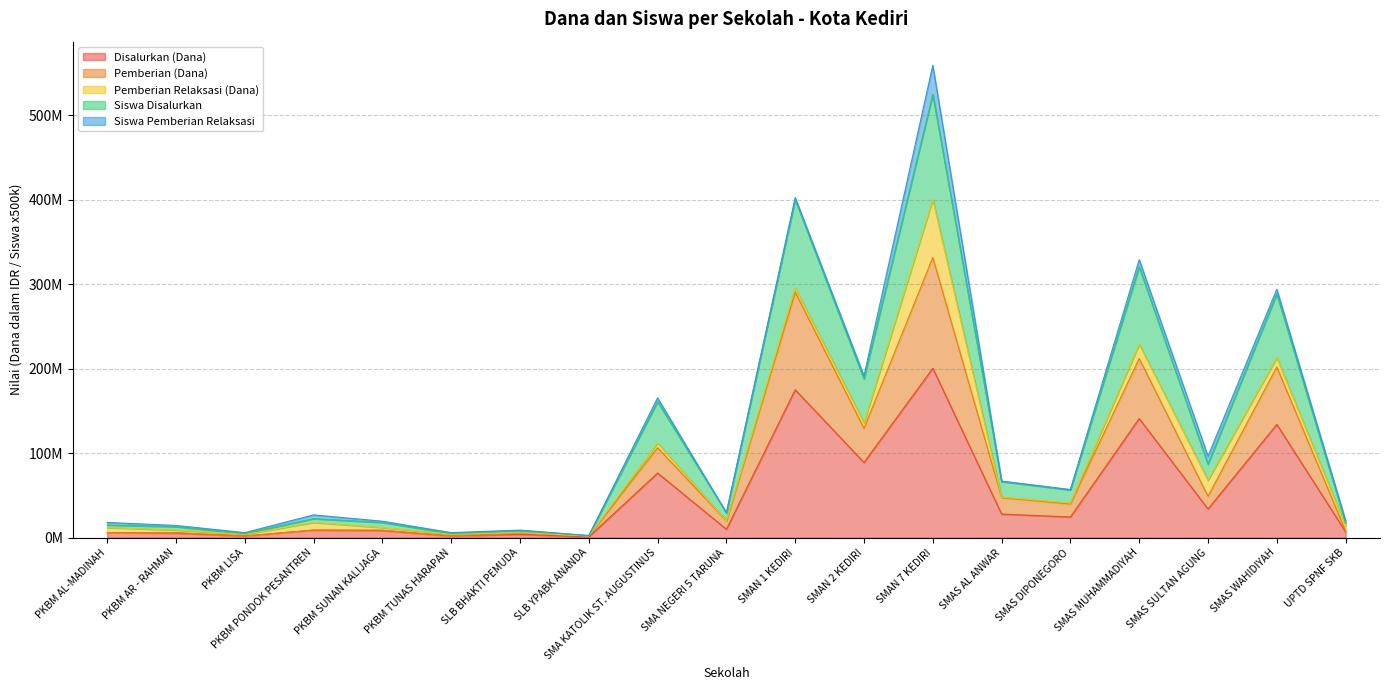

Where is the first local minimum for Pemberian (Dana)?

PKBM LISA